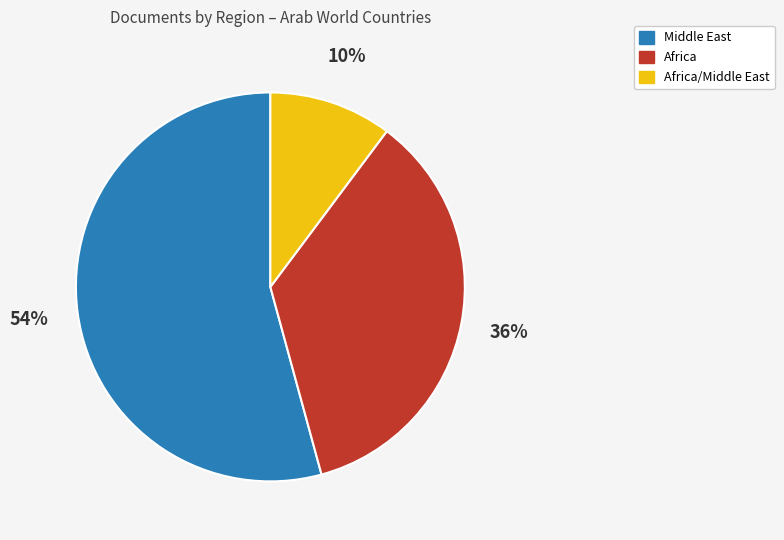

Is there a majority slice in this chart?

Yes